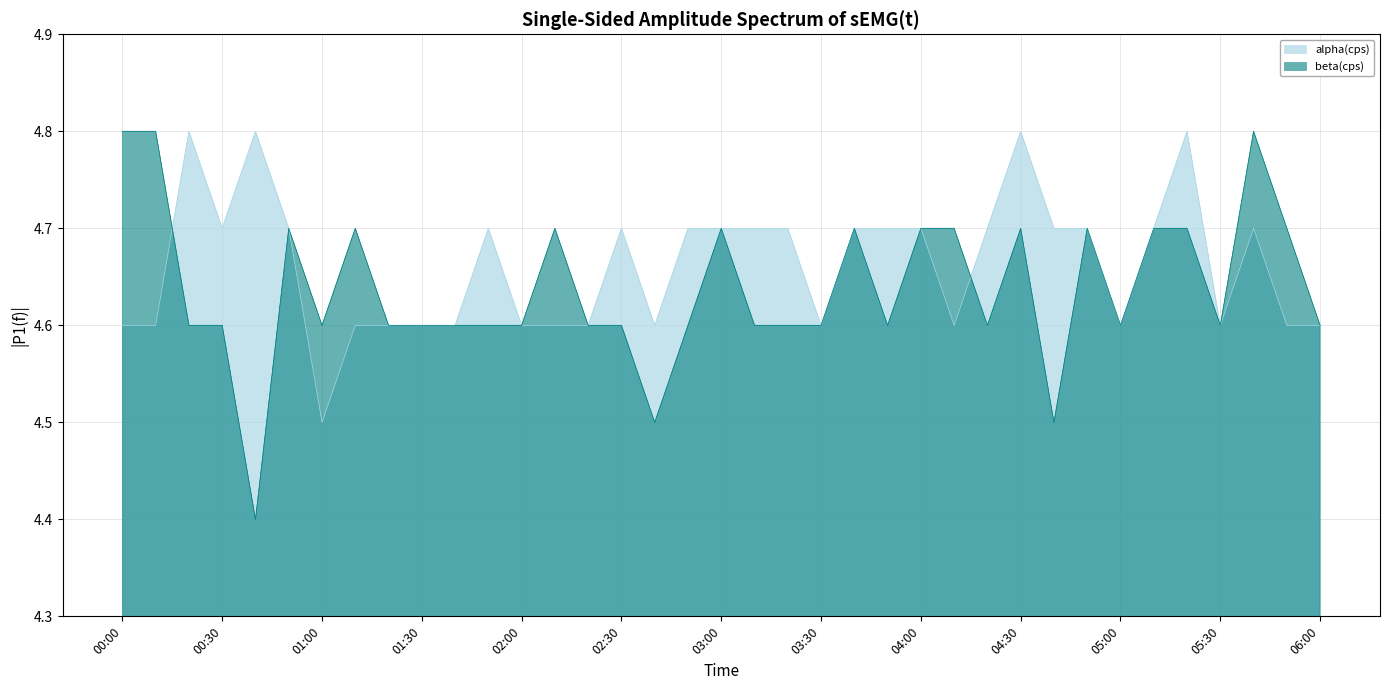

How many alpha(cps) values are between 4 and 5?

37